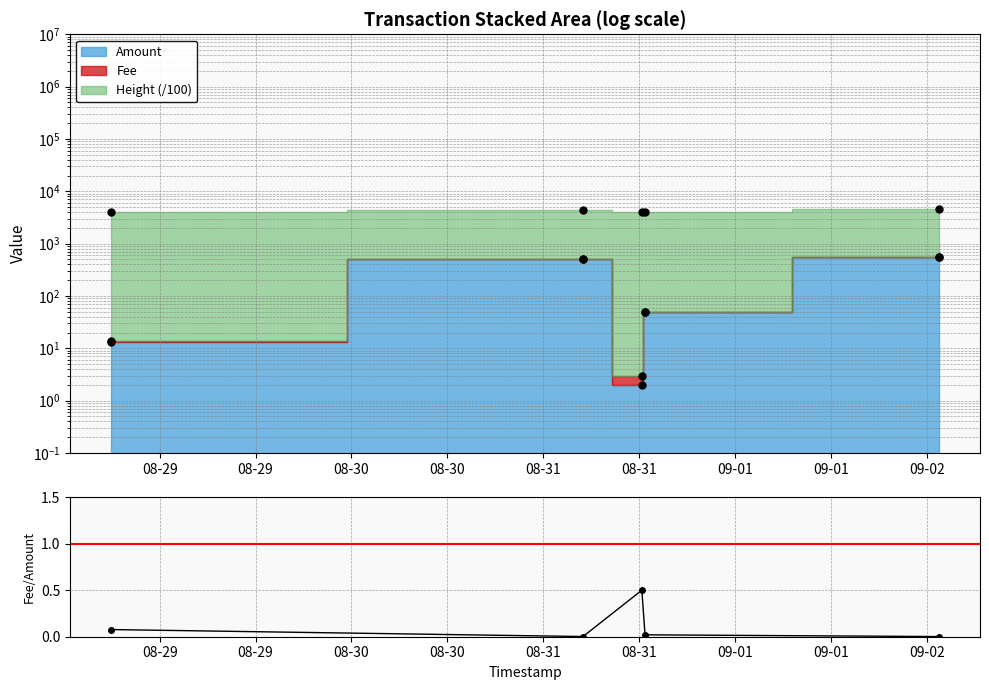

What is the value of the 1st point from the left?

0.1